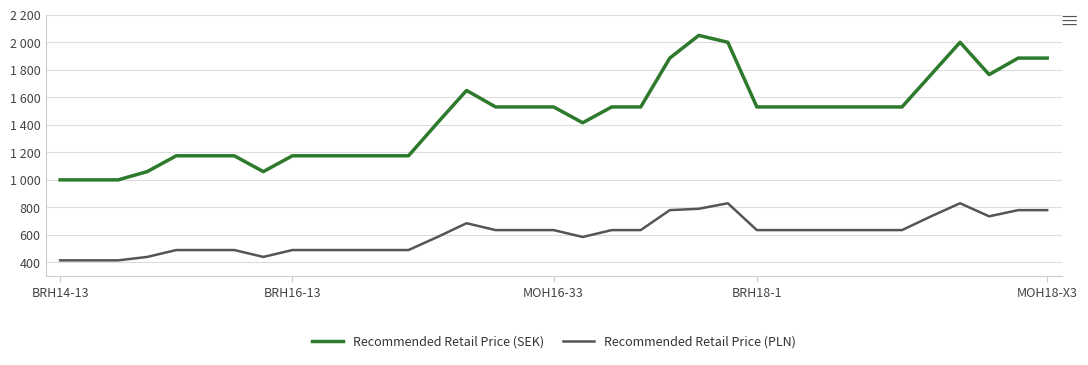

Which series has the largest range (max minus min)?

Recommended Retail Price (SEK)